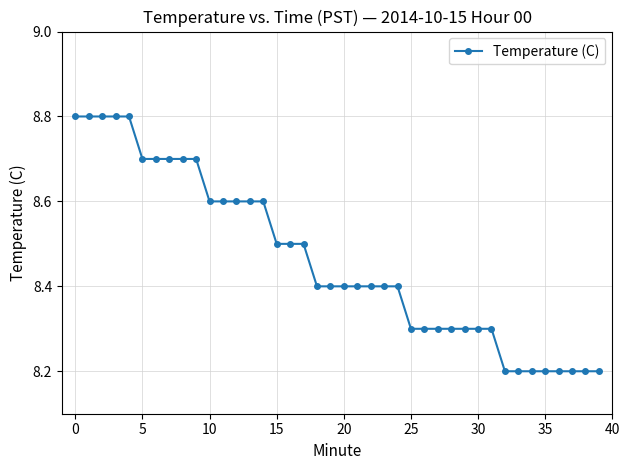

What is the average value?

8.5